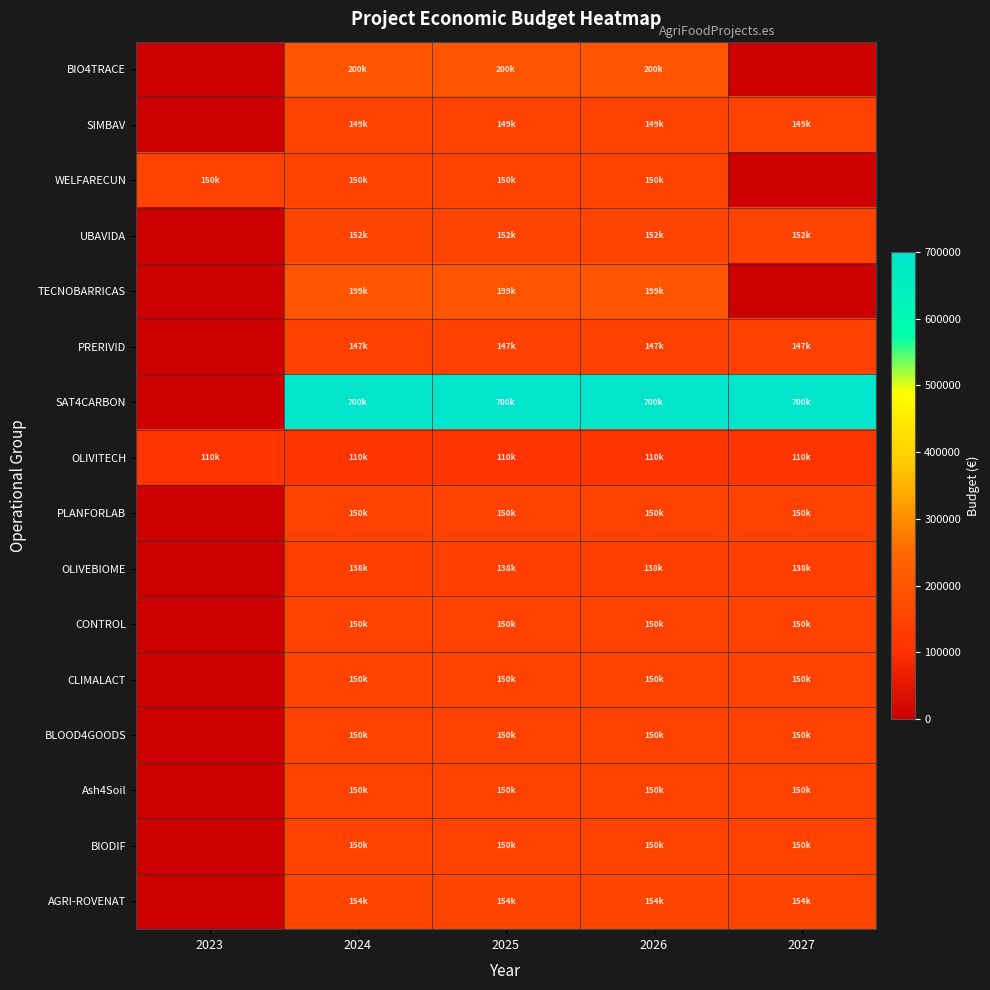

Reading left to right, transcribe all the data shown in this chart.

BIO4TRACE: 2023=0.0	2024=199754.0	2025=199754.0	2026=199754.0	2027=0.0
SIMBAV: 2023=0.0	2024=149412.8	2025=149412.8	2026=149412.8	2027=149412.8
WELFARECUN: 2023=149727.2	2024=149727.2	2025=149727.2	2026=149727.2	2027=0.0
UBAVIDA: 2023=0.0	2024=151835.5	2025=151835.5	2026=151835.5	2027=151835.5
TECNOBARRICAS: 2023=0.0	2024=198794.7	2025=198794.7	2026=198794.7	2027=0.0
PRERIVID: 2023=0.0	2024=147432.8	2025=147432.8	2026=147432.8	2027=147432.8
SAT4CARBON: 2023=0.0	2024=700000.0	2025=700000.0	2026=700000.0	2027=700000.0
OLIVITECH: 2023=110239.2	2024=110239.2	2025=110239.2	2026=110239.2	2027=110239.2
PLANFORLAB: 2023=0.0	2024=149783.5	2025=149783.5	2026=149783.5	2027=149783.5
OLIVEBIOME: 2023=0.0	2024=137527.8	2025=137527.8	2026=137527.8	2027=137527.8
CONTROL: 2023=0.0	2024=149649.2	2025=149649.2	2026=149649.2	2027=149649.2
CLIMALACT: 2023=0.0	2024=150000.0	2025=150000.0	2026=150000.0	2027=150000.0
BLOOD4GOODS: 2023=0.0	2024=149990.0	2025=149990.0	2026=149990.0	2027=149990.0
Ash4Soil: 2023=0.0	2024=150000.0	2025=150000.0	2026=150000.0	2027=150000.0
BIODIF: 2023=0.0	2024=149981.8	2025=149981.8	2026=149981.8	2027=149981.8
AGRI-ROVENAT: 2023=0.0	2024=153843.8	2025=153843.8	2026=153843.8	2027=153843.8